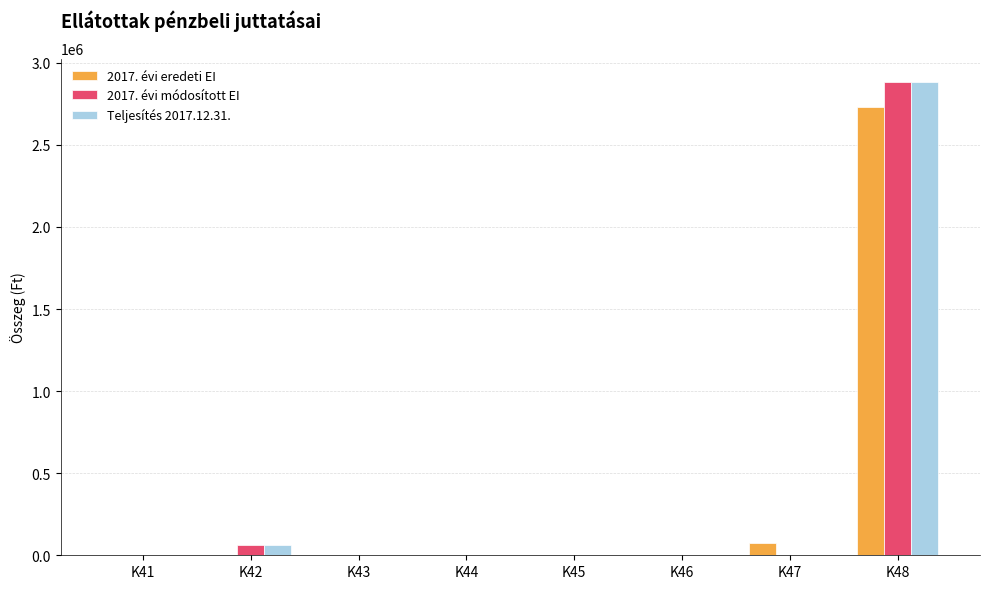

What are all the series names shown in the legend?

2017. évi eredeti EI, 2017. évi módosított EI, Teljesítés 2017.12.31.